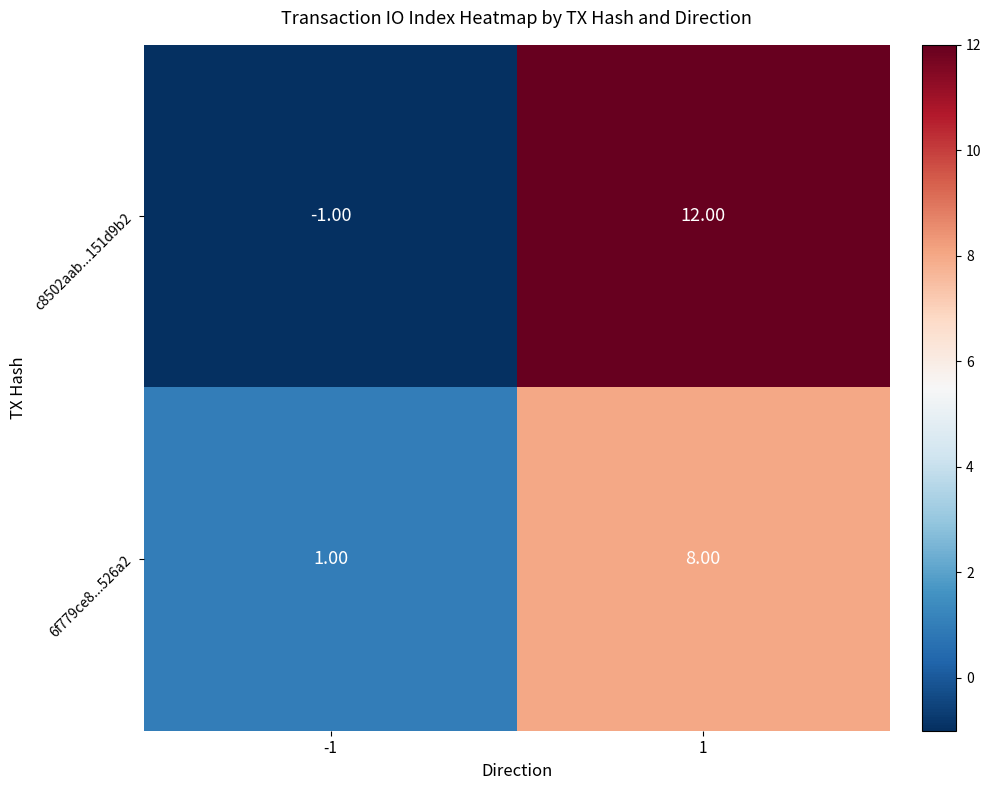

What is the total value across all series at 1?

20